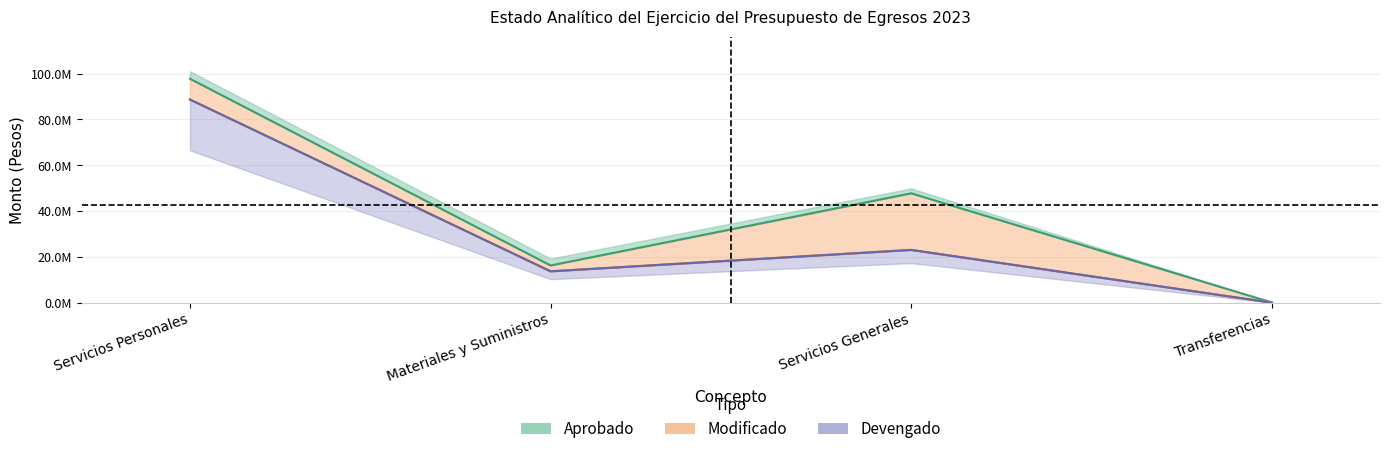

How many lines are shown in the chart?

2